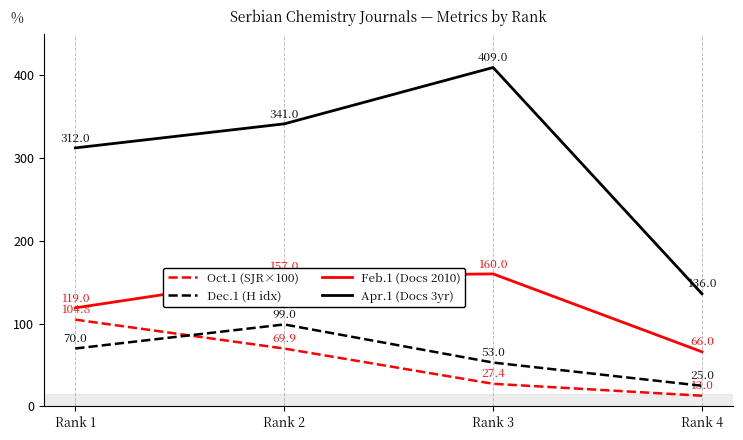

What is the spread (max minus min) of values at Rank 1?

242.0